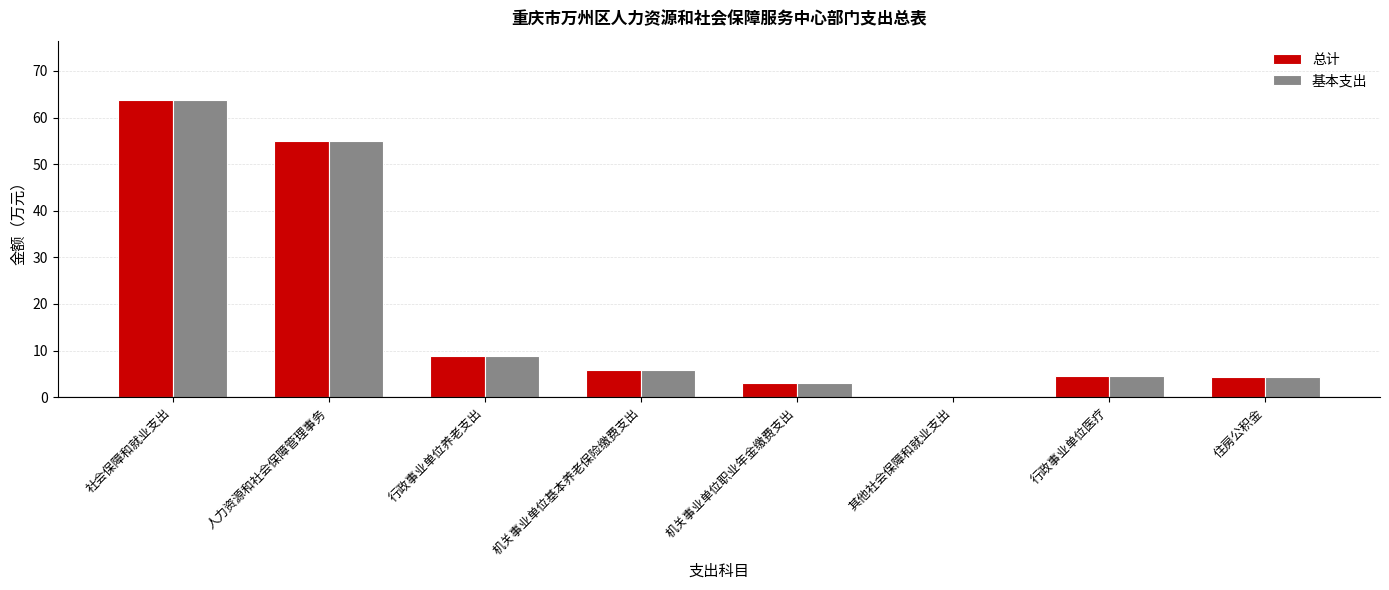

What is the difference between the 基本支出 values at 机关事业单位基本养老保险缴费支出 and 人力资源和社会保障管理事务?

49.0